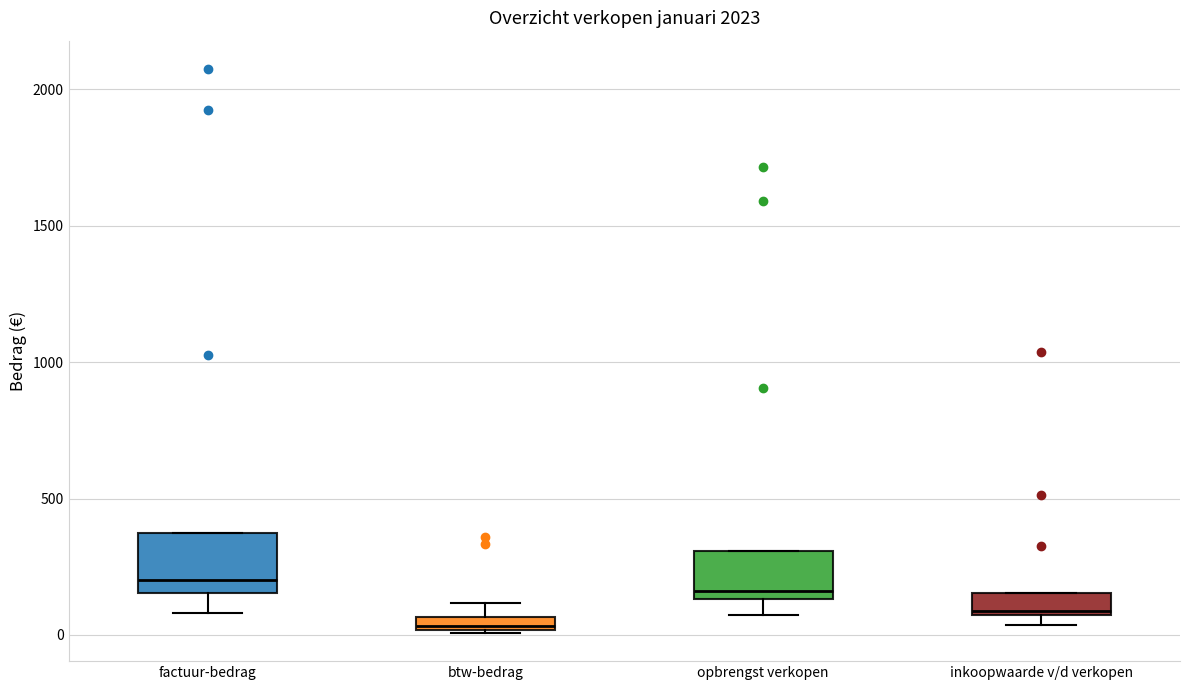

Where is the lower edge of the box for opbrengst verkopen on the y-axis? The values are not printed on the chart, so give them approximately, as read against the axis.

150